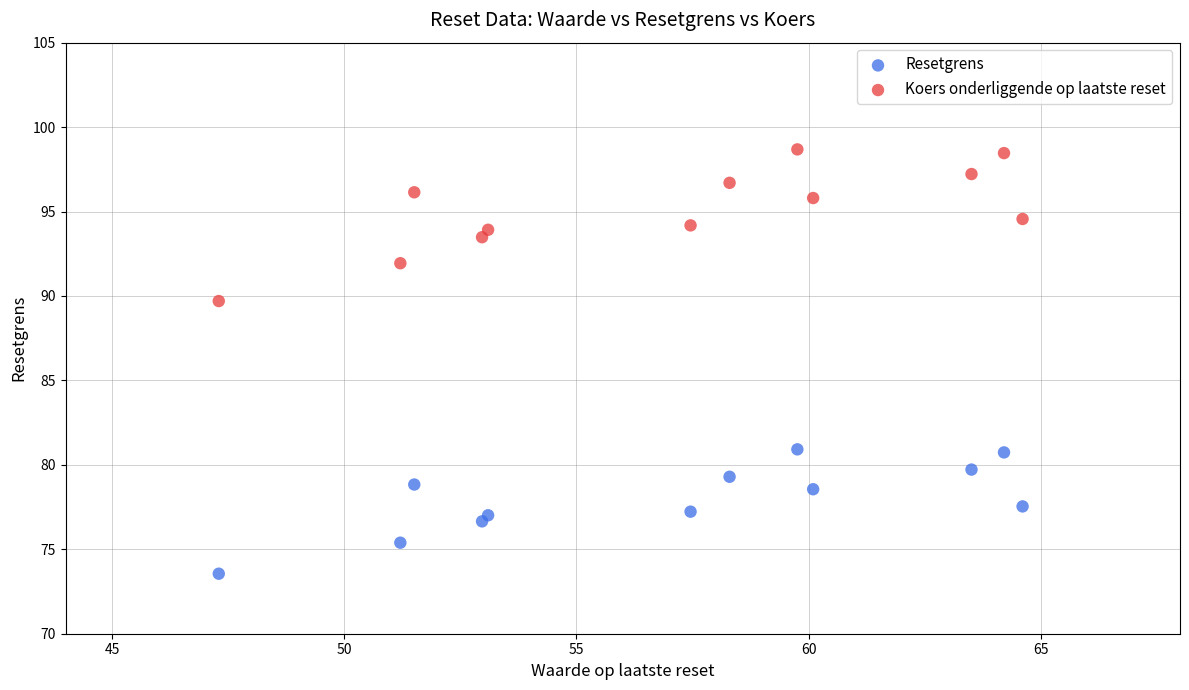

Which series contains the highest Y value?

Koers onderliggende op laatste reset